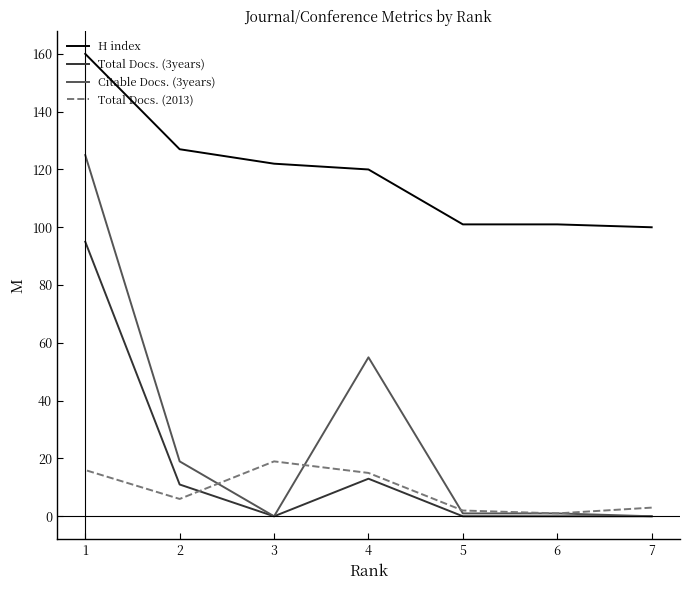

Is it true that H index equals 101 at 6?

True